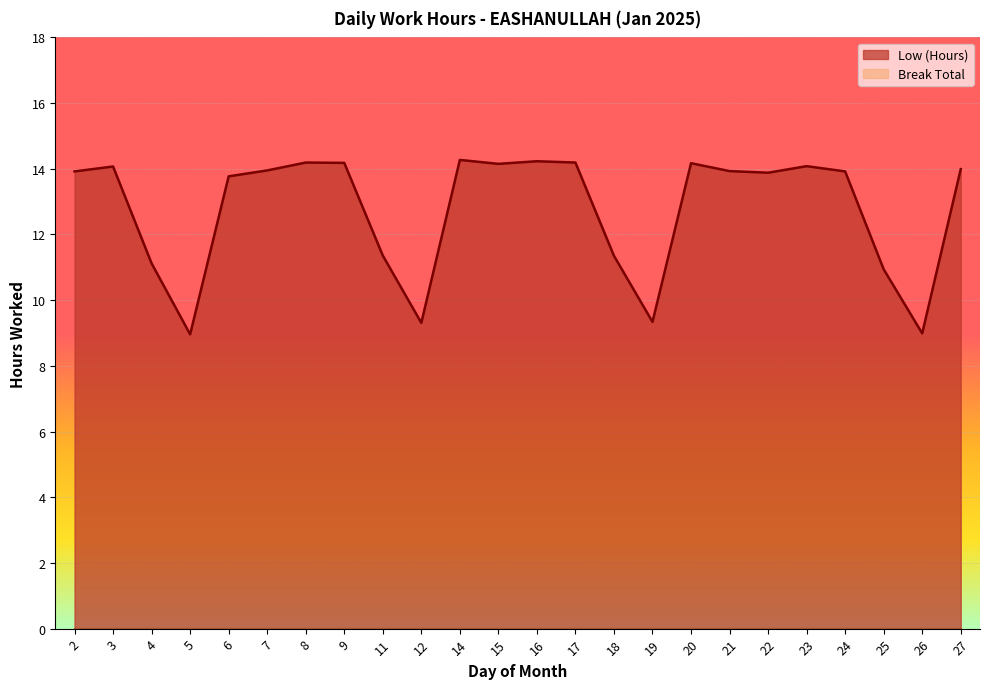

Reading right to left, what are all the values shown in this chart?

14.0	9.0	10.9	13.9	14.1	13.9	13.9	14.2	9.3	11.3	14.2	14.2	14.2	14.3	9.3	11.4	14.2	14.2	13.9	13.8	9.0	11.1	14.1	13.9